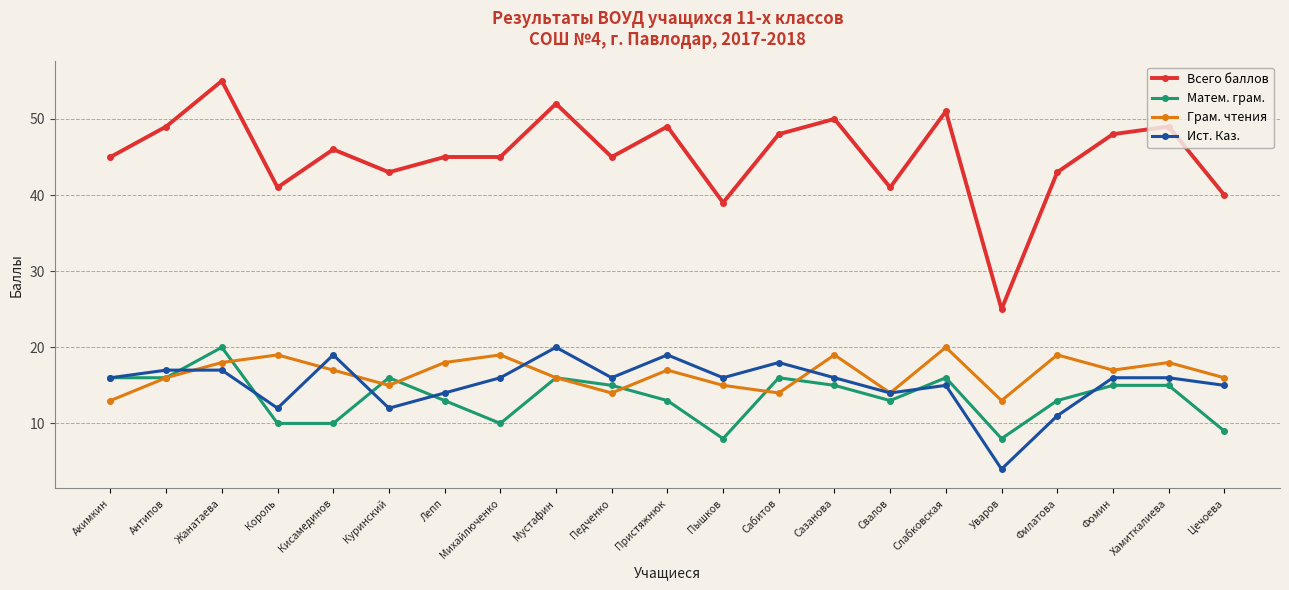

Reading right to left, extract all data points from this chart.

Всего баллов: 40	49	48	43	25	51	41	50	48	39	49	45	52	45	45	43	46	41	55	49	45
Матем. грам.: 9	15	15	13	8	16	13	15	16	8	13	15	16	10	13	16	10	10	20	16	16
Грам. чтения: 16	18	17	19	13	20	14	19	14	15	17	14	16	19	18	15	17	19	18	16	13
Ист. Каз.: 15	16	16	11	4	15	14	16	18	16	19	16	20	16	14	12	19	12	17	17	16